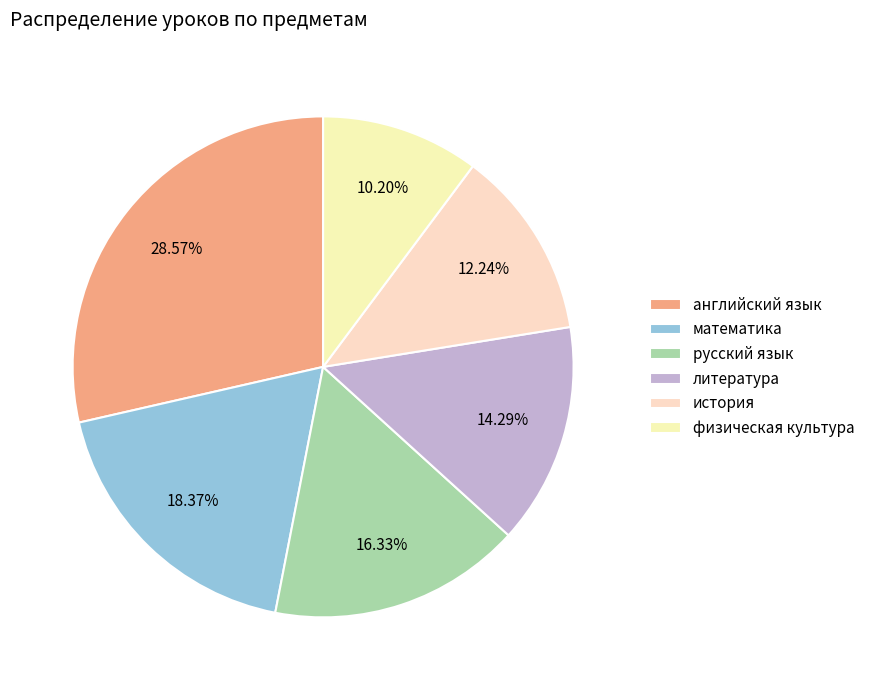

Count the number of slices in the pie.

6